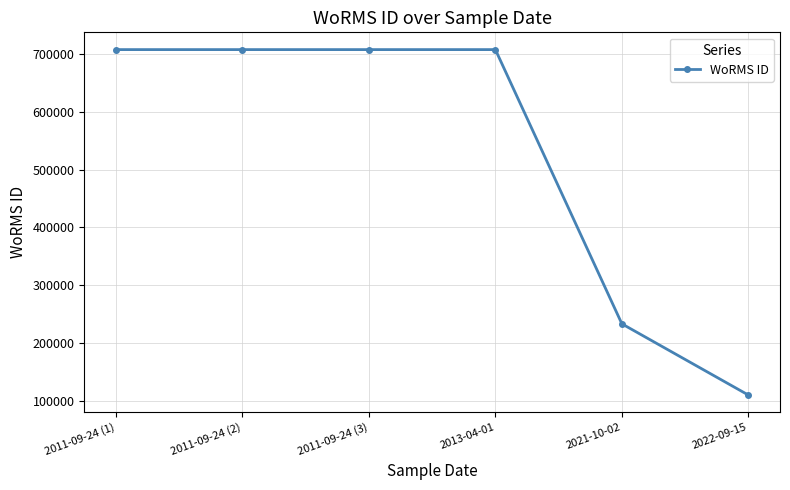

What is the minimum value shown in the chart?

109475